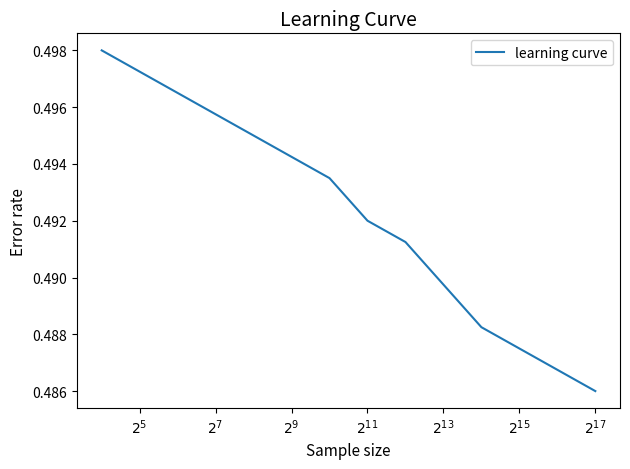

Reading left to right, transcribe all the data shown in this chart.

0.5	0.5	0.5	0.5	0.5	0.5	0.5	0.5	0.5	0.5	0.5	0.5	0.5	0.5